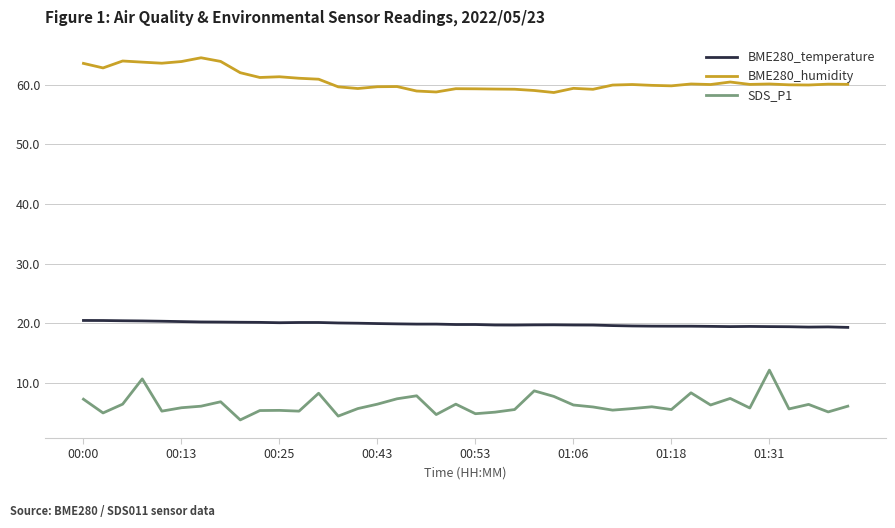

What is the difference between the maximum and minimum values in the BME280_humidity series?

5.8